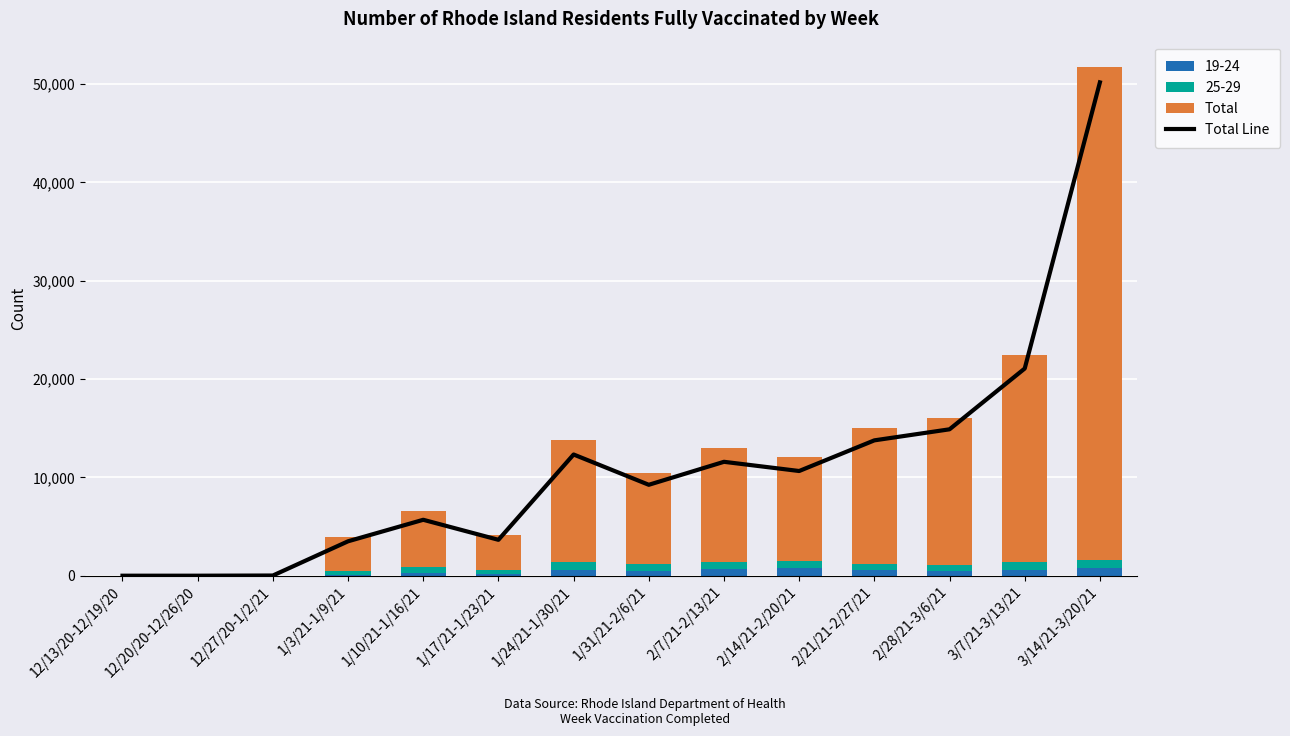

Between 2/14/21-2/20/21 and 1/31/21-2/6/21, which is larger?

2/14/21-2/20/21